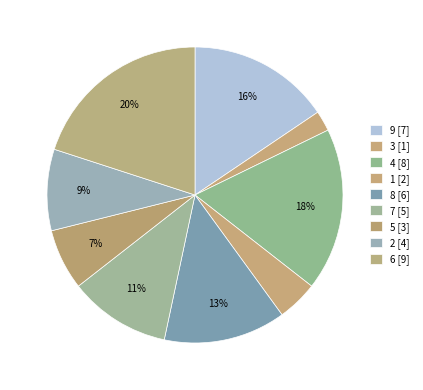

Is there any slice that represents more than half of the pie?

No